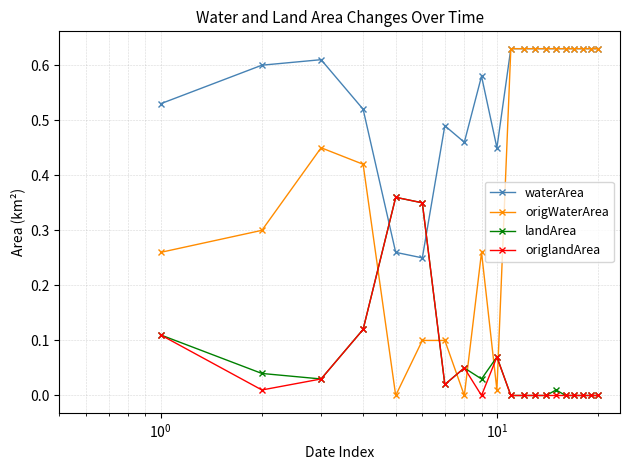

Which series has the widest spread of values?

origWaterArea